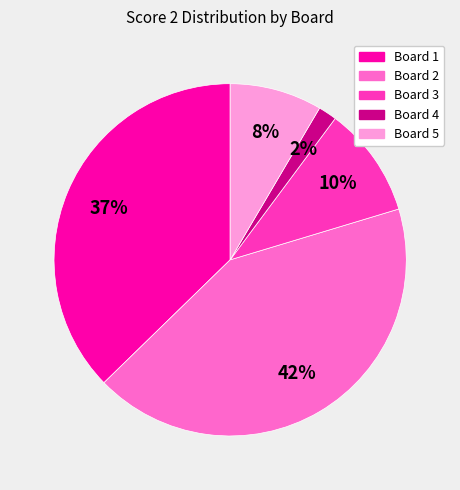

How many segments does this pie chart have?

5